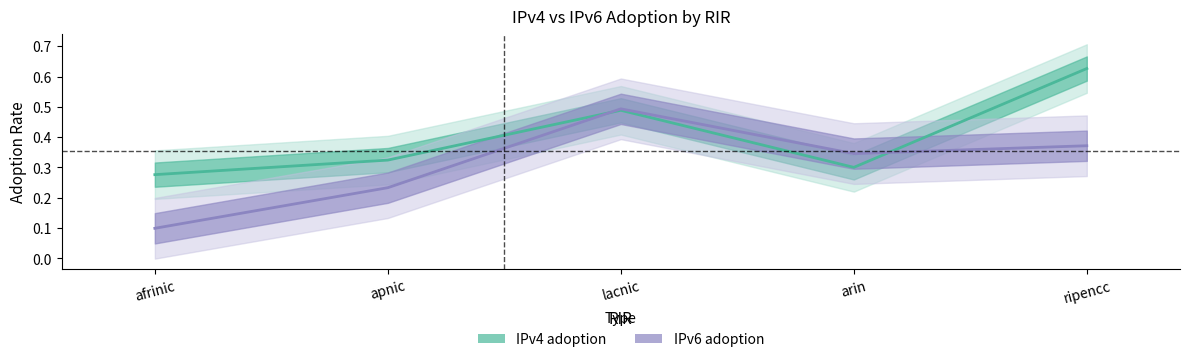

What is the label of the 1st point from the left?

afrinic